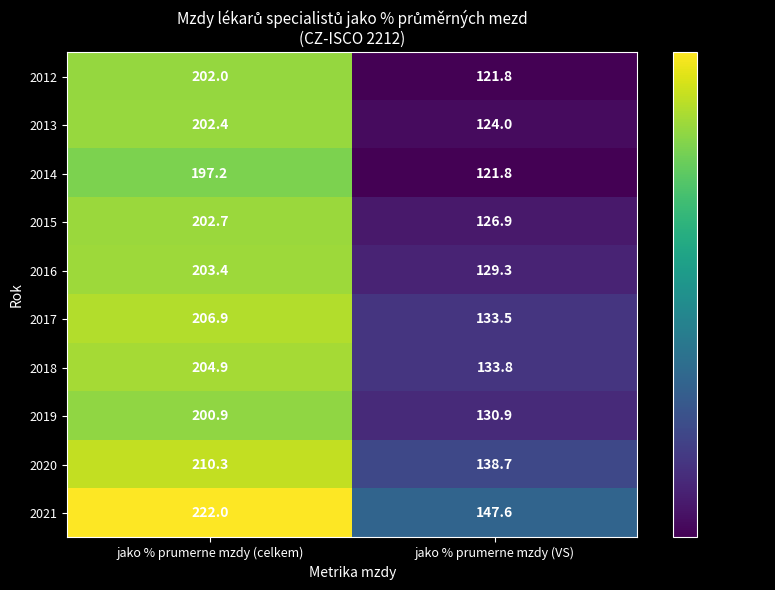

Which series has the widest spread of values?

2012